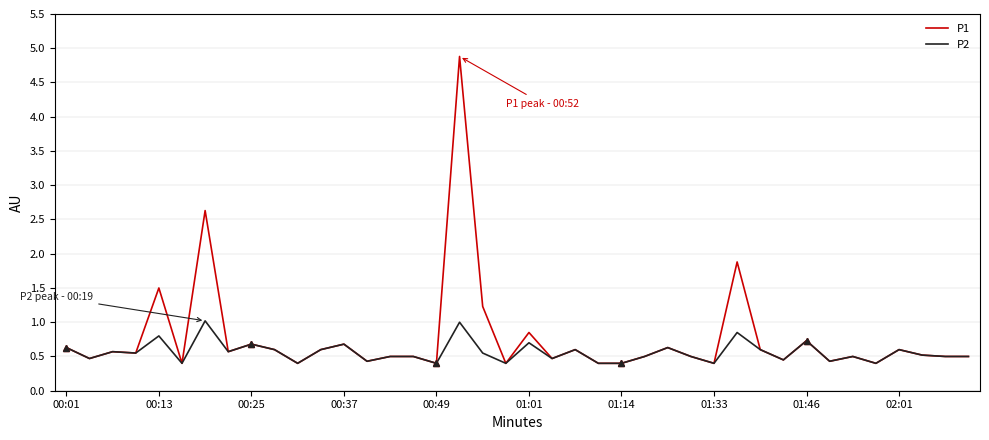

Read the P1 value at 01:14.

0.4